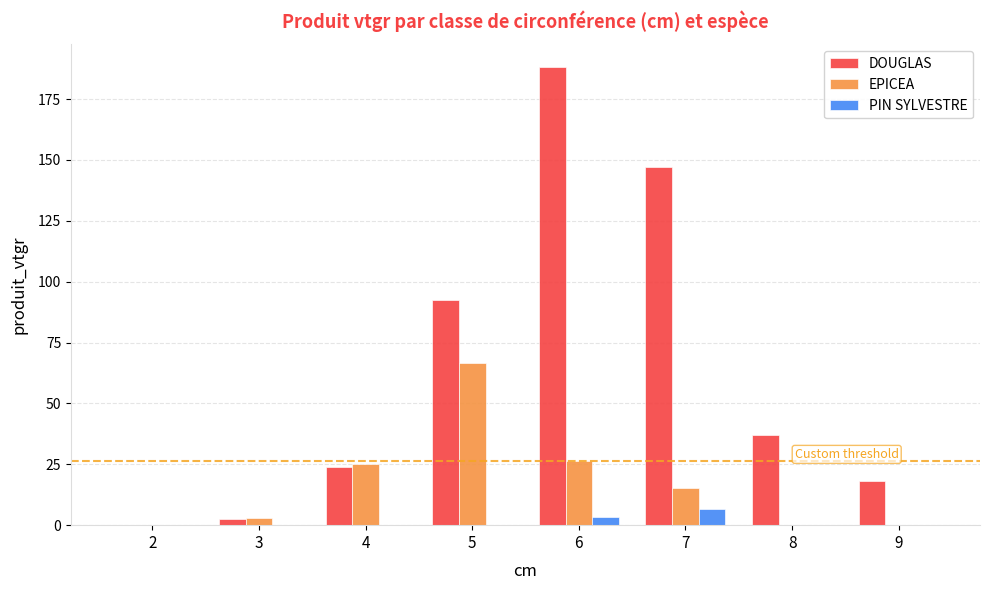

The EPICEA series shows 15.4 at 7. True or false?

True